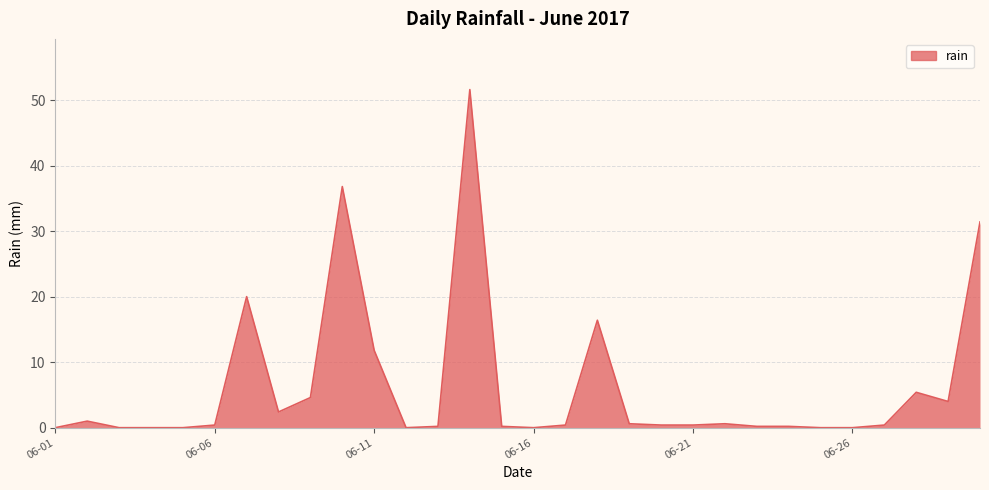

What is the difference between the maximum and minimum values?

51.6